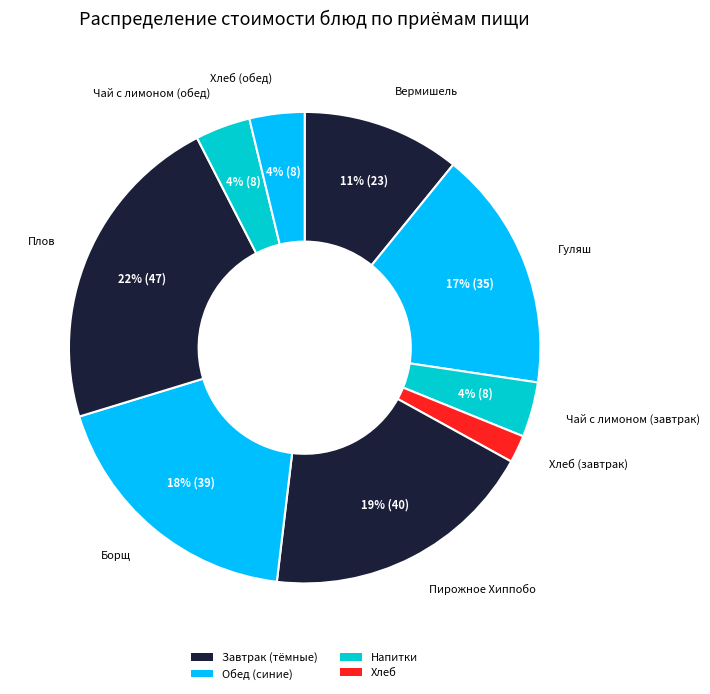

How many slices are in this pie chart?

9